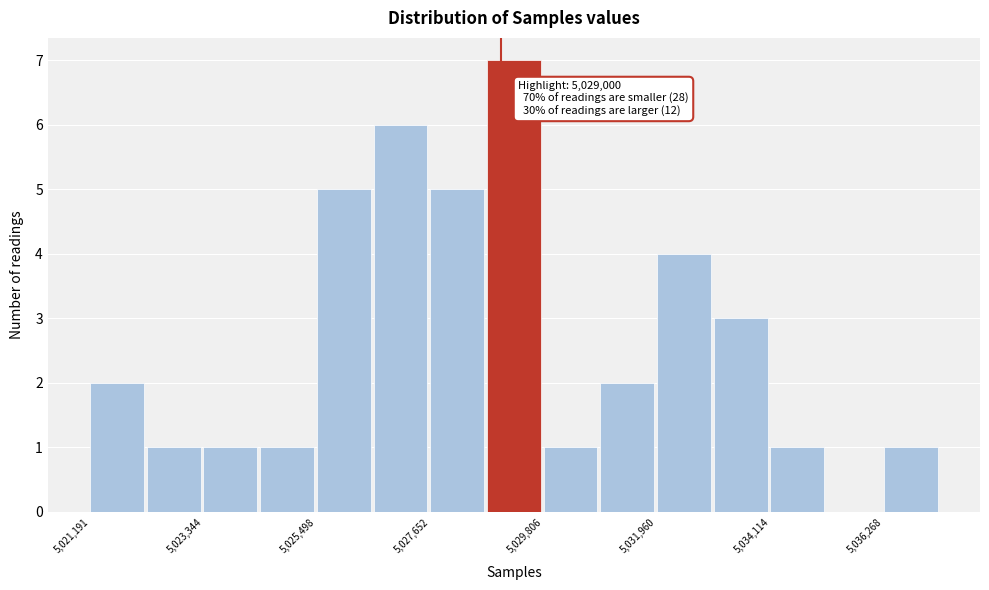

Read against the x-axis, roughly where is the centre of the tallest bar?

5029000